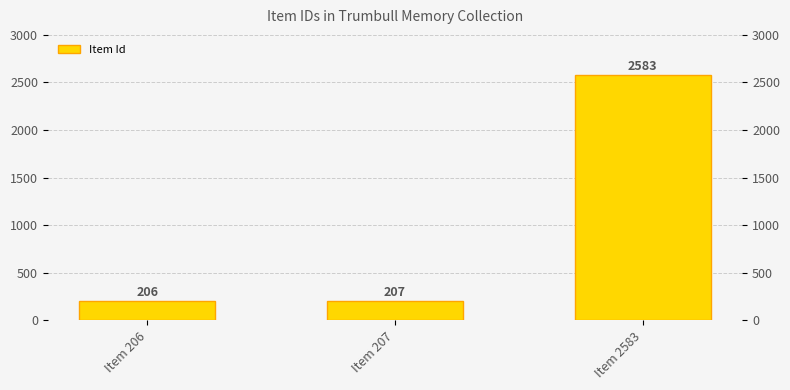

What is the value of the 2nd bar from the left?

207